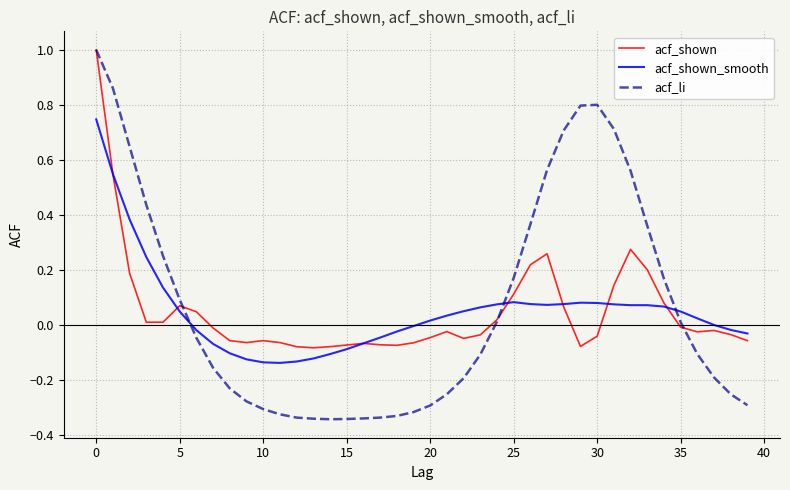

Which series has the widest spread of values?

acf_li